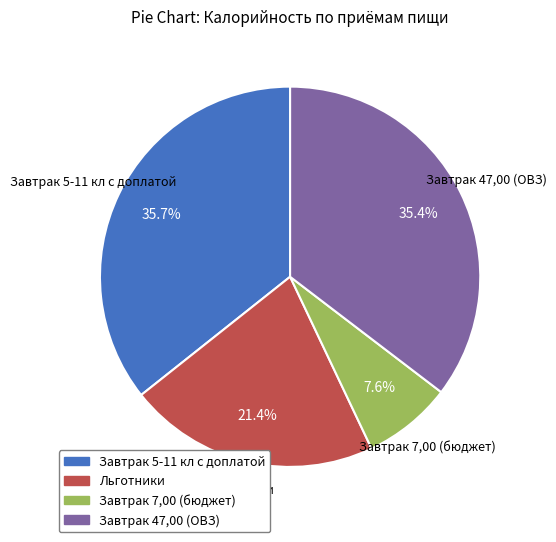

Is the sum of Завтрак 47,00 (ОВЗ) and Завтрак 7,00 (бюджет) greater than half?

No